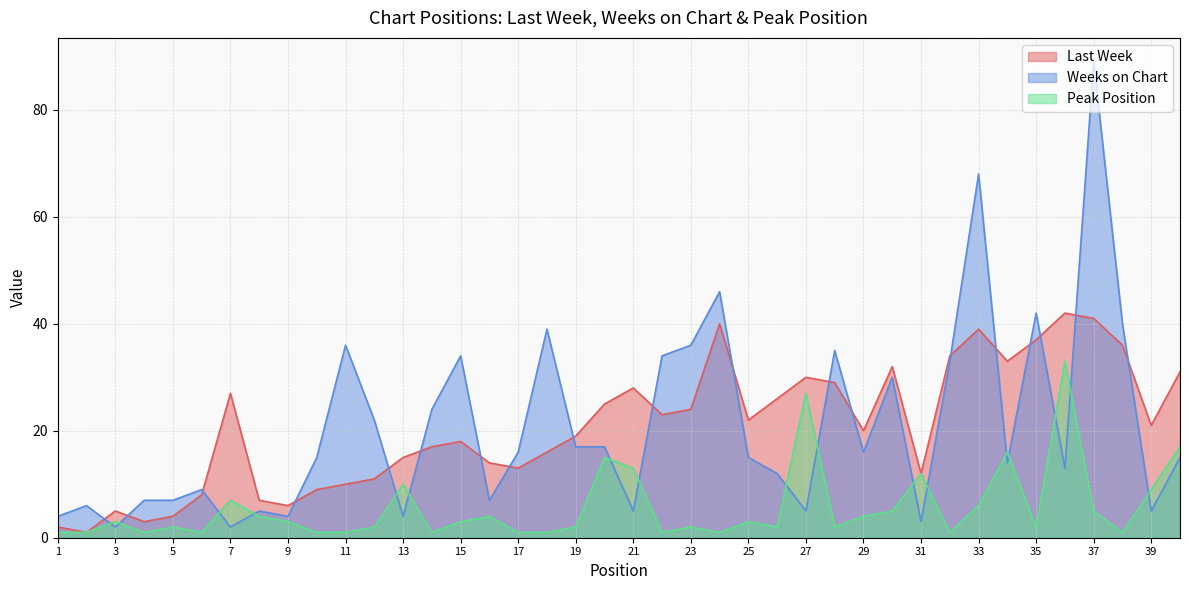

What is the approximate value of Last Week at 37, to the nearest 10?

40